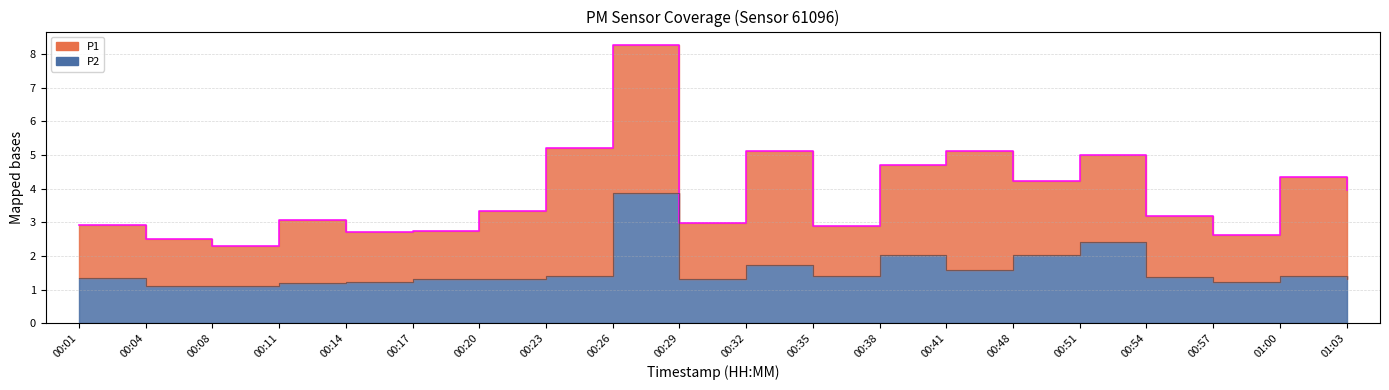

What is the value of the 7th point from the left?

1.3